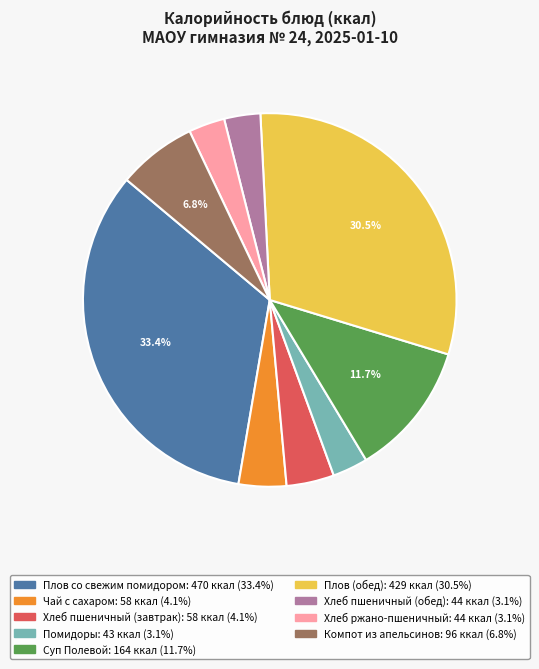

To the nearest percent, what is the combined percentage of Помидоры and Чай с сахаром?

7%